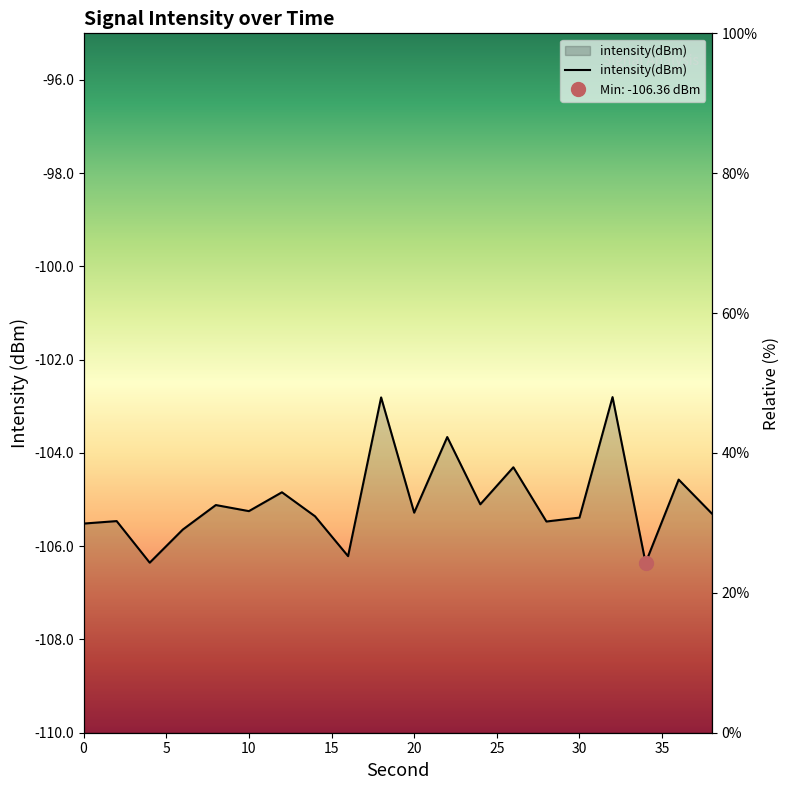

How many points are lower than both their immediate neighbors (excluding endpoints)?

7